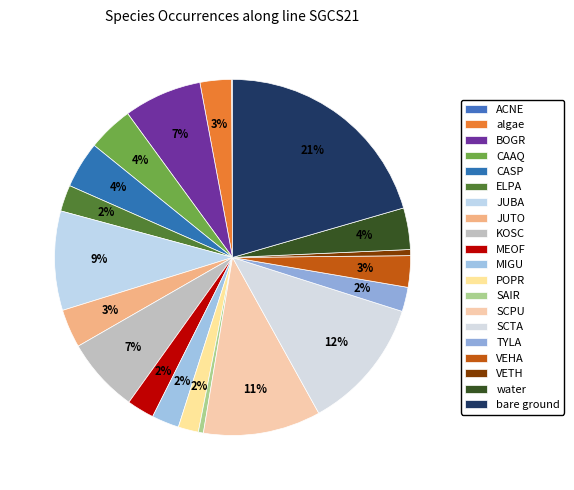

True or false: POPR accounts for 9% of the total.

False